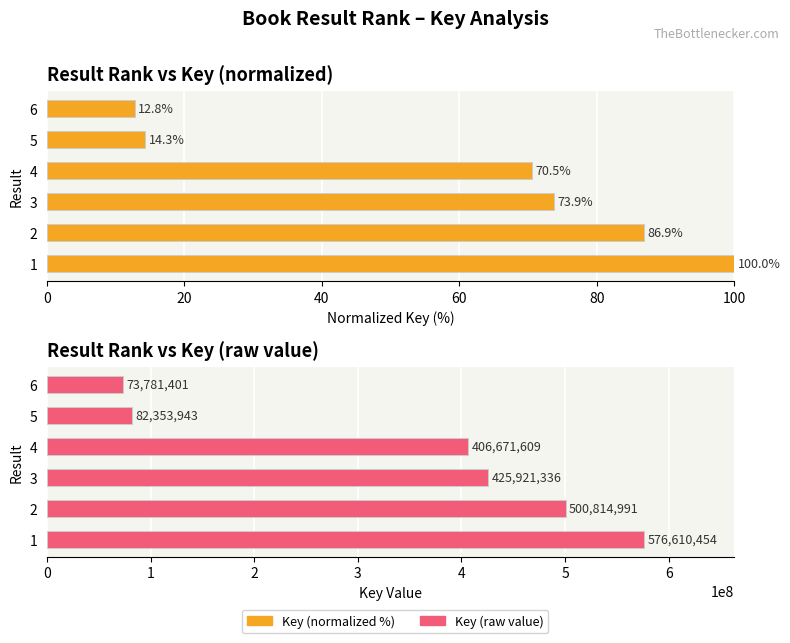

Which series has the largest total across all categories?

Key (raw value)